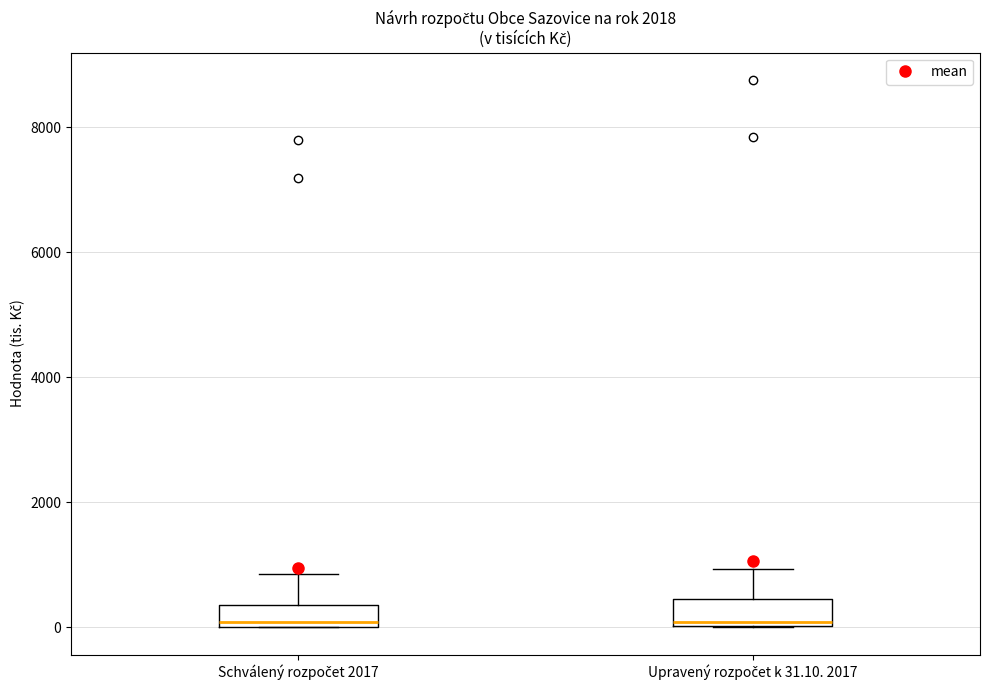

Reading left to right, read every box against the y-axis: the position of its median line, the range the box covers, and the ends of its whiskers. The values are not printed on the chart, so give them approximately, as read against the axis.

Schválený rozpočet 2017: median 0 (just above the box's lower edge), box 0 to 400, whiskers 0 to 800
Upravený rozpočet k 31.10. 2017: median 0 (just above the box's lower edge), box 0 to 400, whiskers 0 to 1000